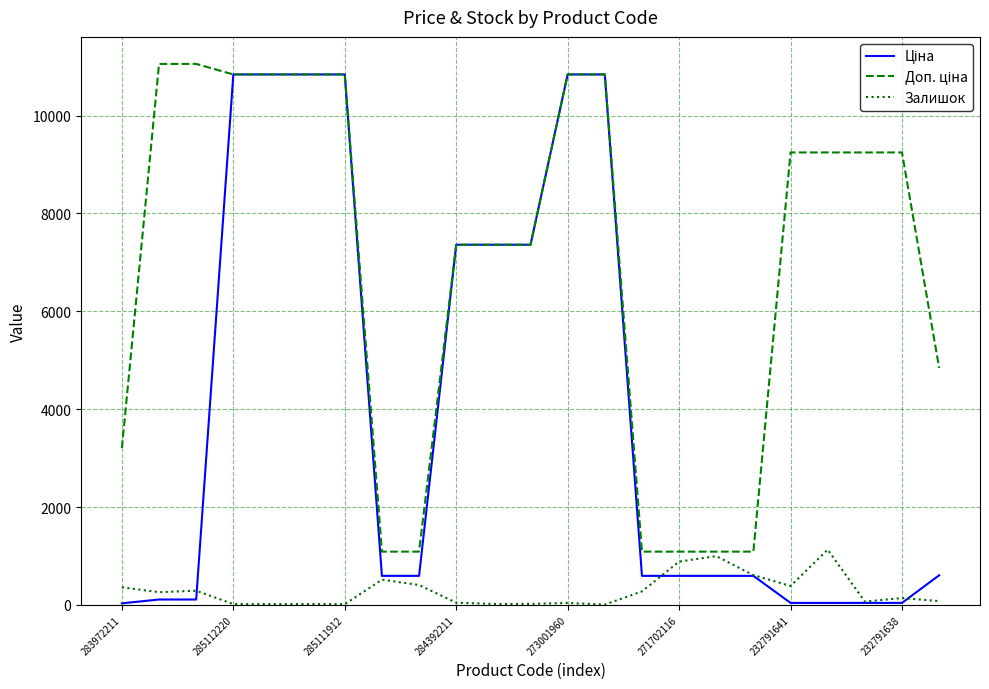

What is the maximum value shown in the chart?

11055.0